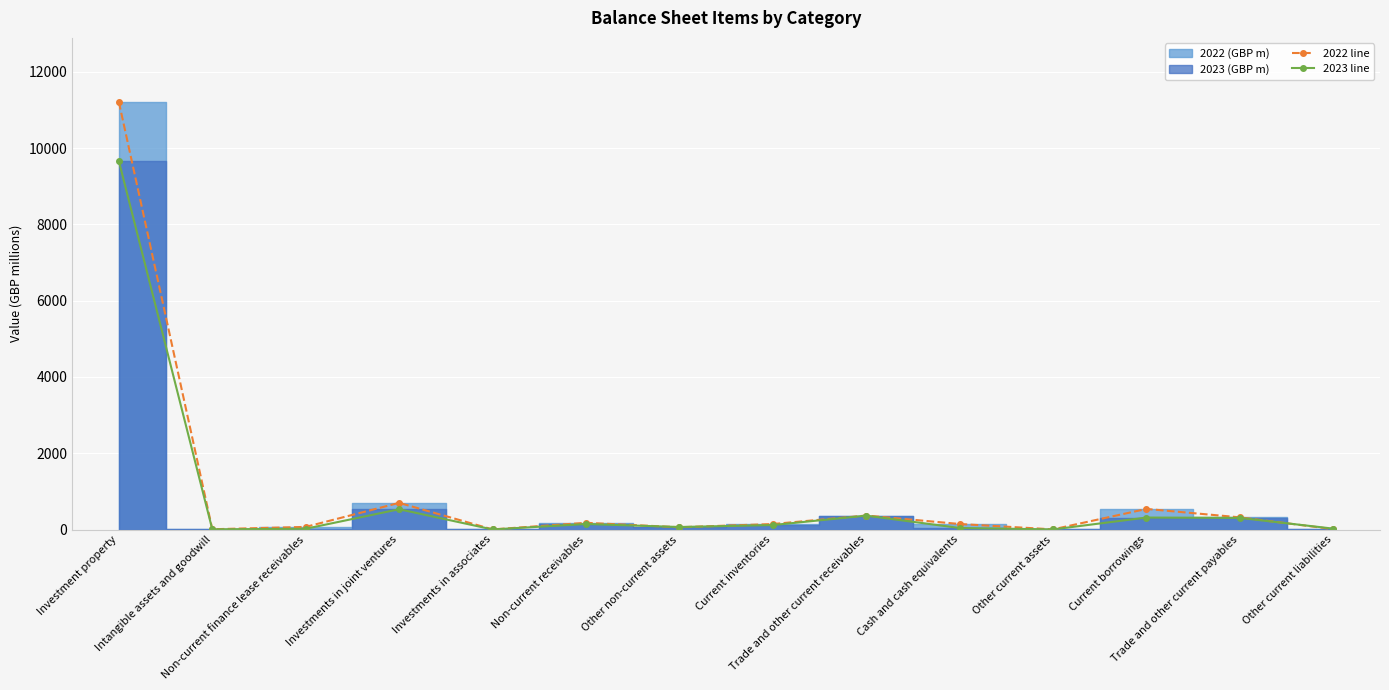

How many data points in 2022 line are less than 146?

7